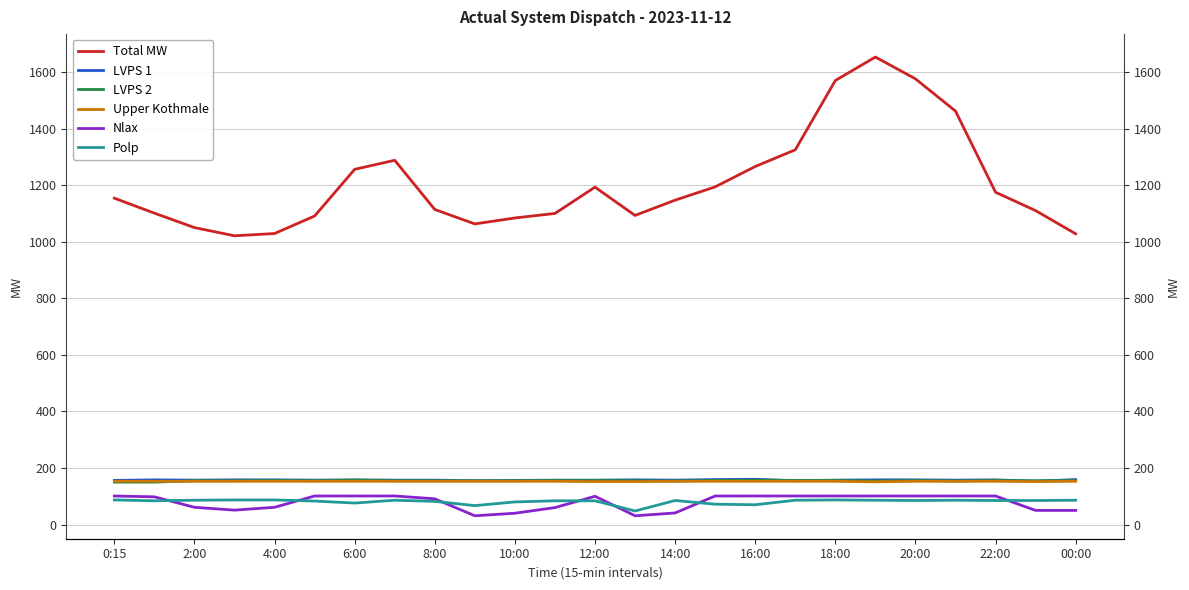

True or false: Upper Kothmale and LVPS 1 cross at least once.

False